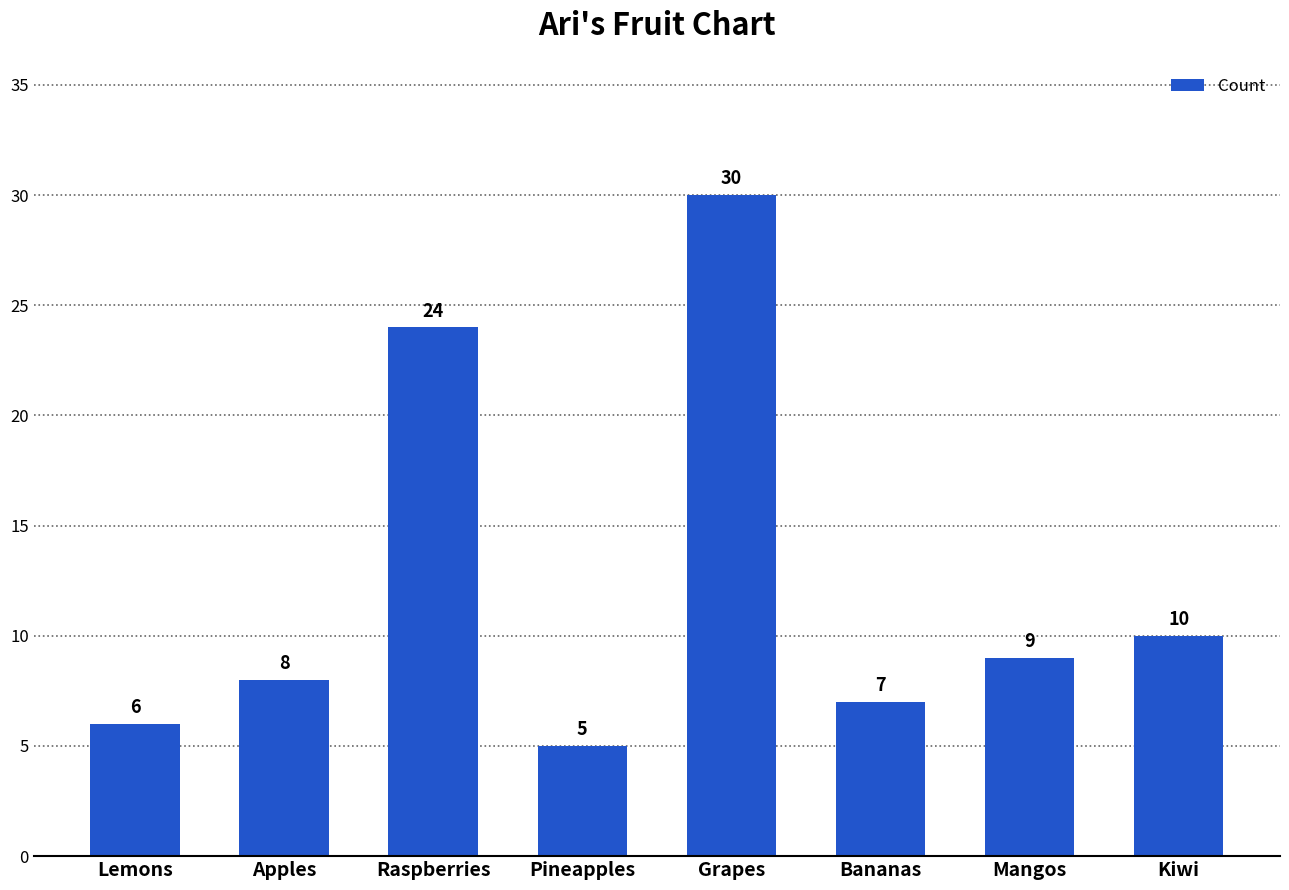

True or false: the data shows 24 at Raspberries.

True